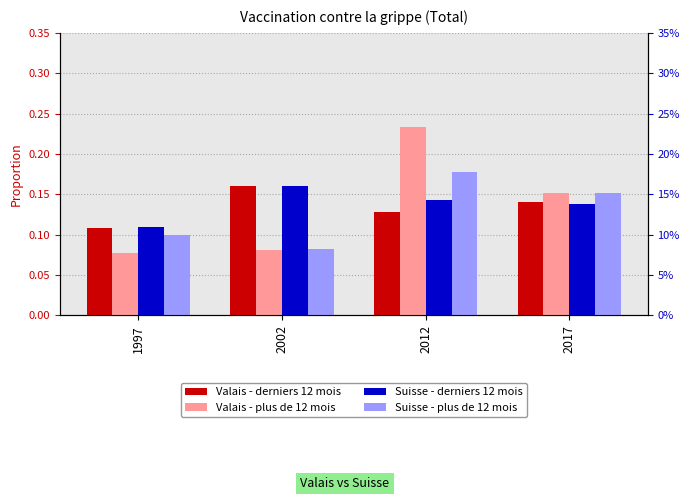

The Valais - derniers 12 mois series shows 0.1 at 2002. True or false?

False